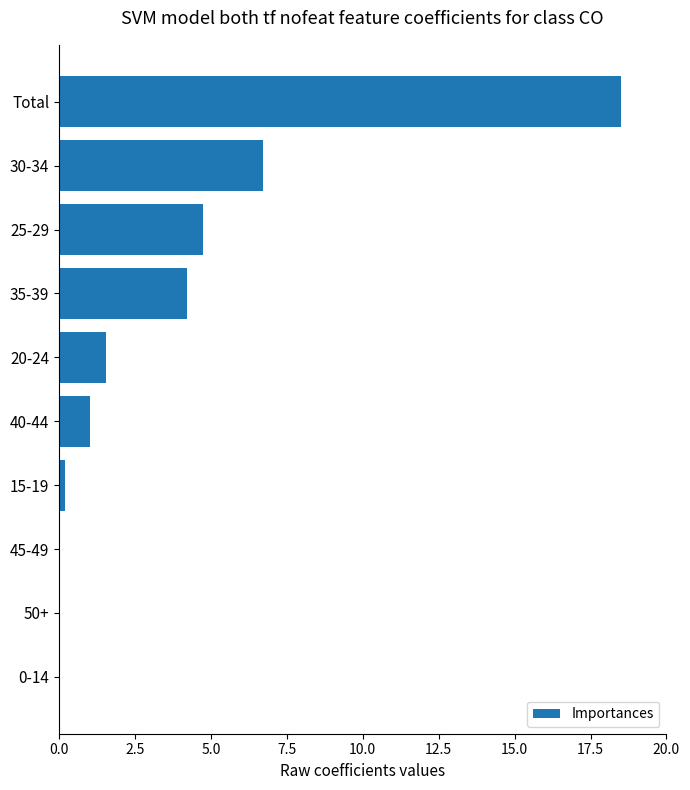

What is the sum of all values?

37.0